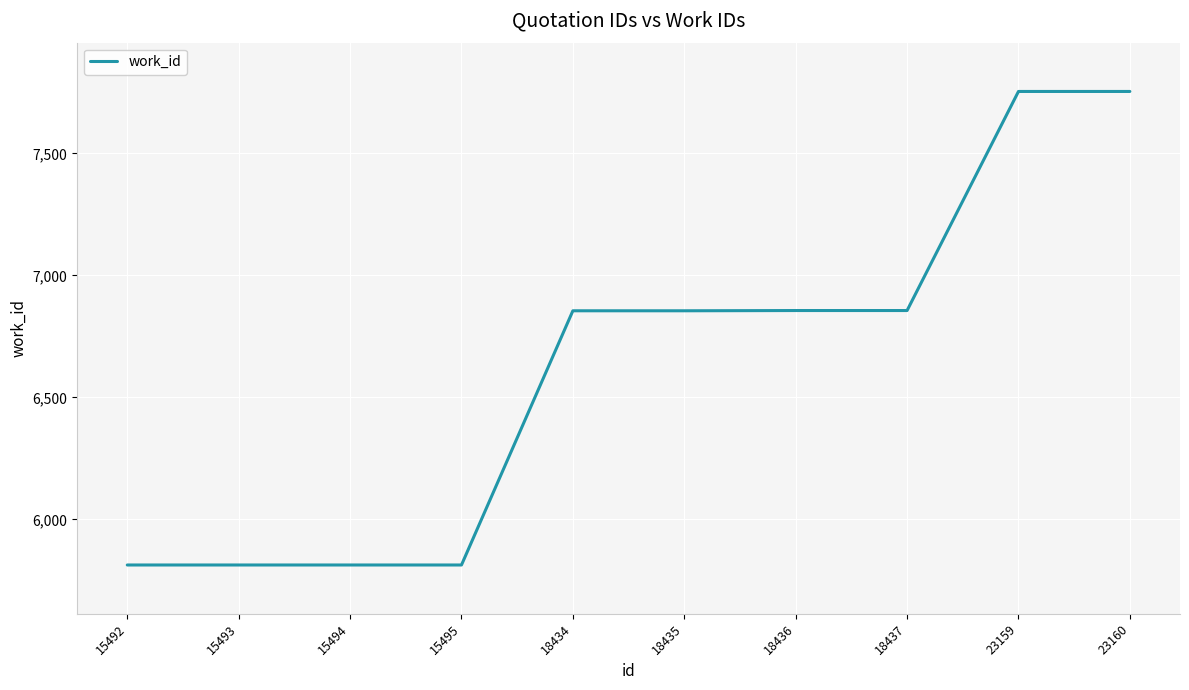

What is the minimum value shown in the chart?

5813